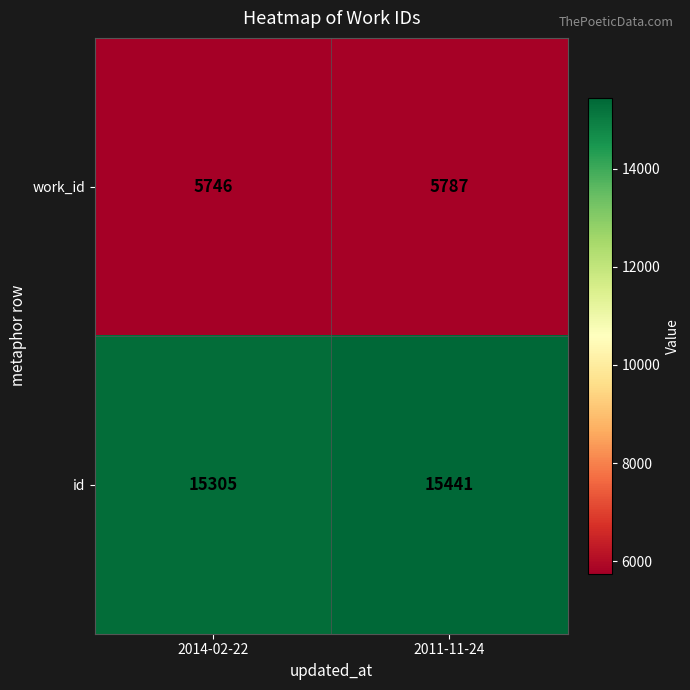

Reading left to right, list all the values displayed in this chart.

work_id: 5746	5787
id: 15305	15441